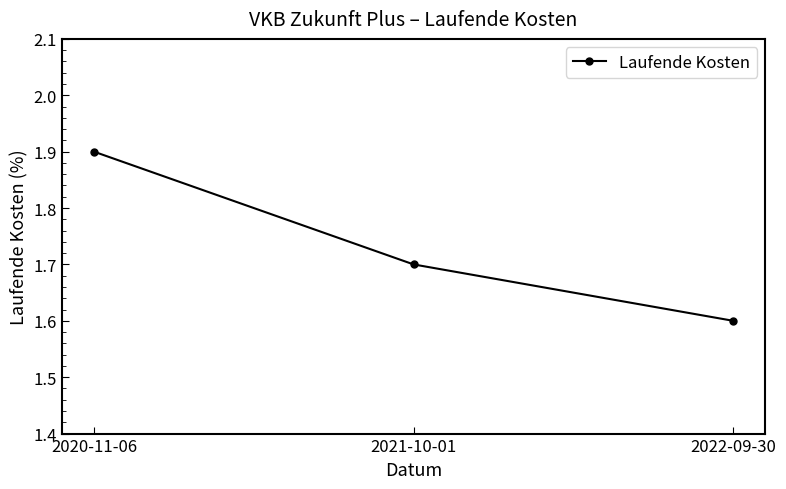

List the labels in order of value, smallest first.

2022-09-30, 2021-10-01, 2020-11-06